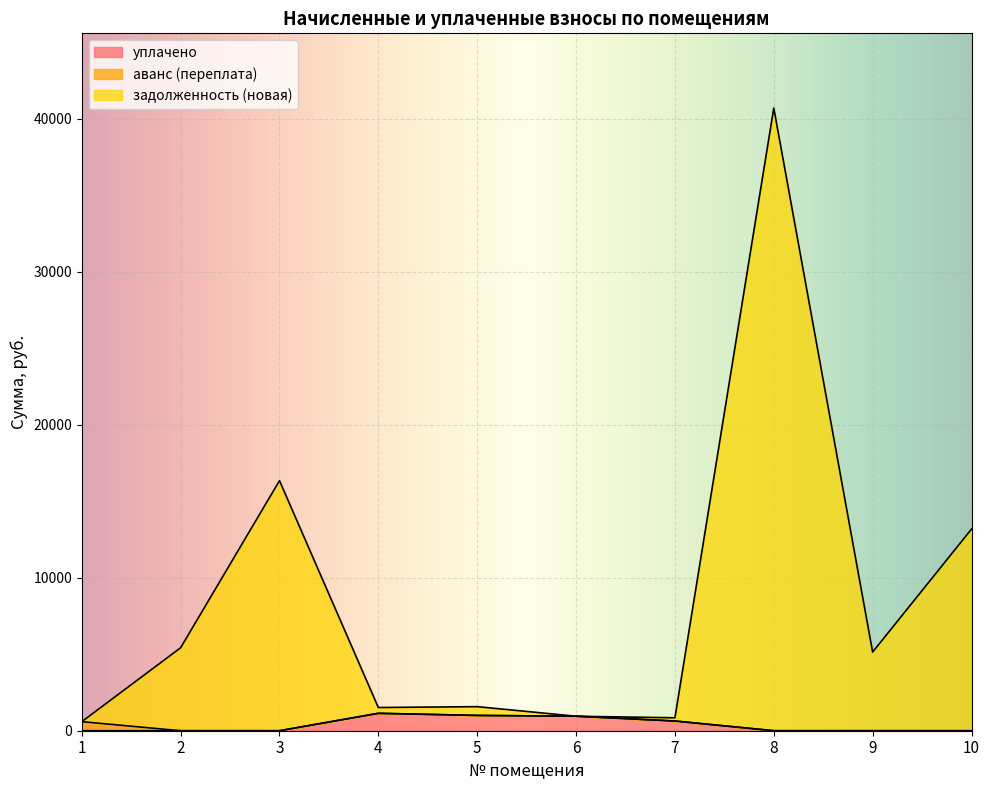

What is the highest value of the задолженность (новая) series?

40692.9